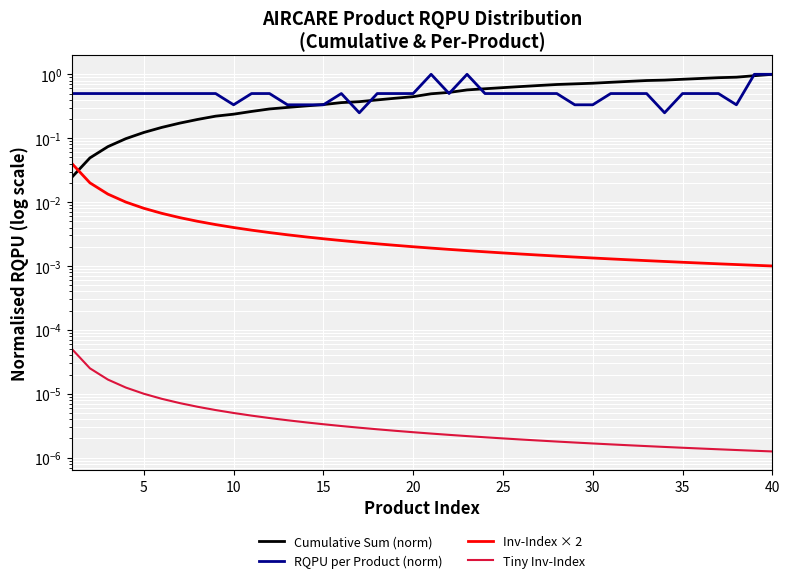

Reading left to right, what are all the values shown in this chart?

Cumulative Sum (norm): 0.0	0.0	0.1	0.1	0.1	0.1	0.2	0.2	0.2	0.2	0.3	0.3	0.3	0.3	0.3	0.4	0.4	0.4	0.4	0.4	0.5	0.5	0.6	0.6	0.6	0.6	0.7	0.7	0.7	0.7	0.8	0.8	0.8	0.8	0.8	0.9	0.9	0.9	1.0	1.0
RQPU per Product (norm): 0.5	0.5	0.5	0.5	0.5	0.5	0.5	0.5	0.5	0.3	0.5	0.5	0.3	0.3	0.3	0.5	0.2	0.5	0.5	0.5	1.0	0.5	1.0	0.5	0.5	0.5	0.5	0.5	0.3	0.3	0.5	0.5	0.5	0.2	0.5	0.5	0.5	0.3	1.0	1.0
Inv-Index × 2: 0.0	0.0	0.0	0.0	0.0	0.0	0.0	0.0	0.0	0.0	0.0	0.0	0.0	0.0	0.0	0.0	0.0	0.0	0.0	0.0	0.0	0.0	0.0	0.0	0.0	0.0	0.0	0.0	0.0	0.0	0.0	0.0	0.0	0.0	0.0	0.0	0.0	0.0	0.0	0.0
Tiny Inv-Index: 0.0	0.0	0.0	0.0	0.0	0.0	0.0	0.0	0.0	0.0	0.0	0.0	0.0	0.0	0.0	0.0	0.0	0.0	0.0	0.0	0.0	0.0	0.0	0.0	0.0	0.0	0.0	0.0	0.0	0.0	0.0	0.0	0.0	0.0	0.0	0.0	0.0	0.0	0.0	0.0